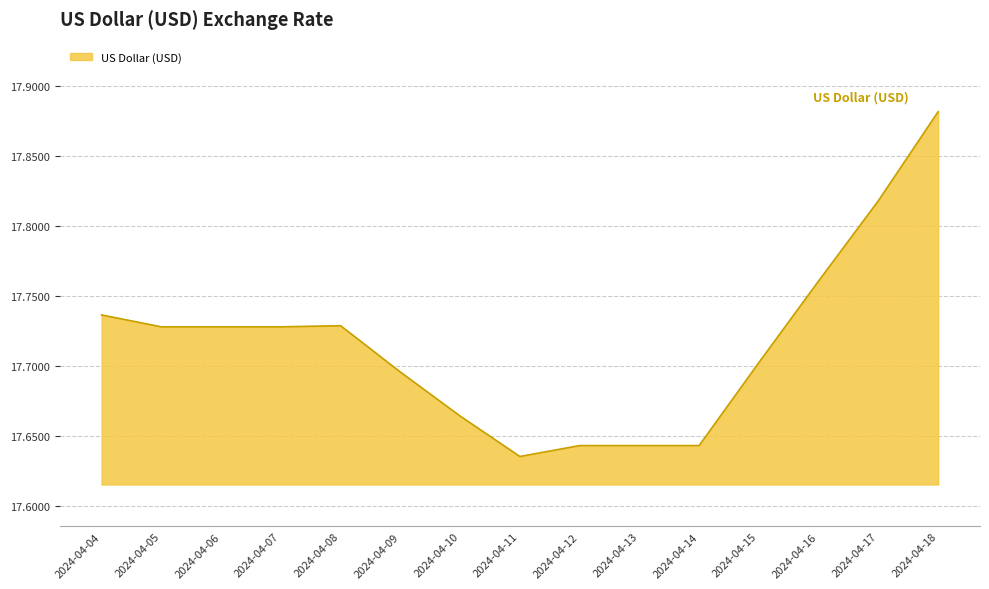

The chart shows a value of 17.7 at 2024-04-15. True or false?

True